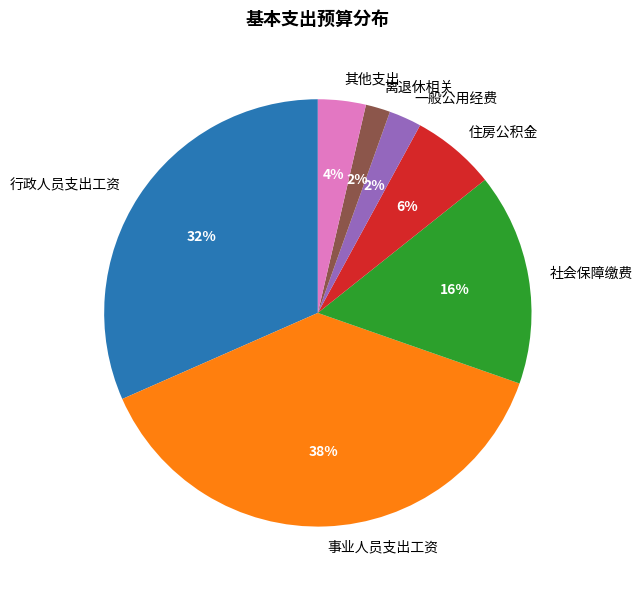

Does any single category account for the majority?

No